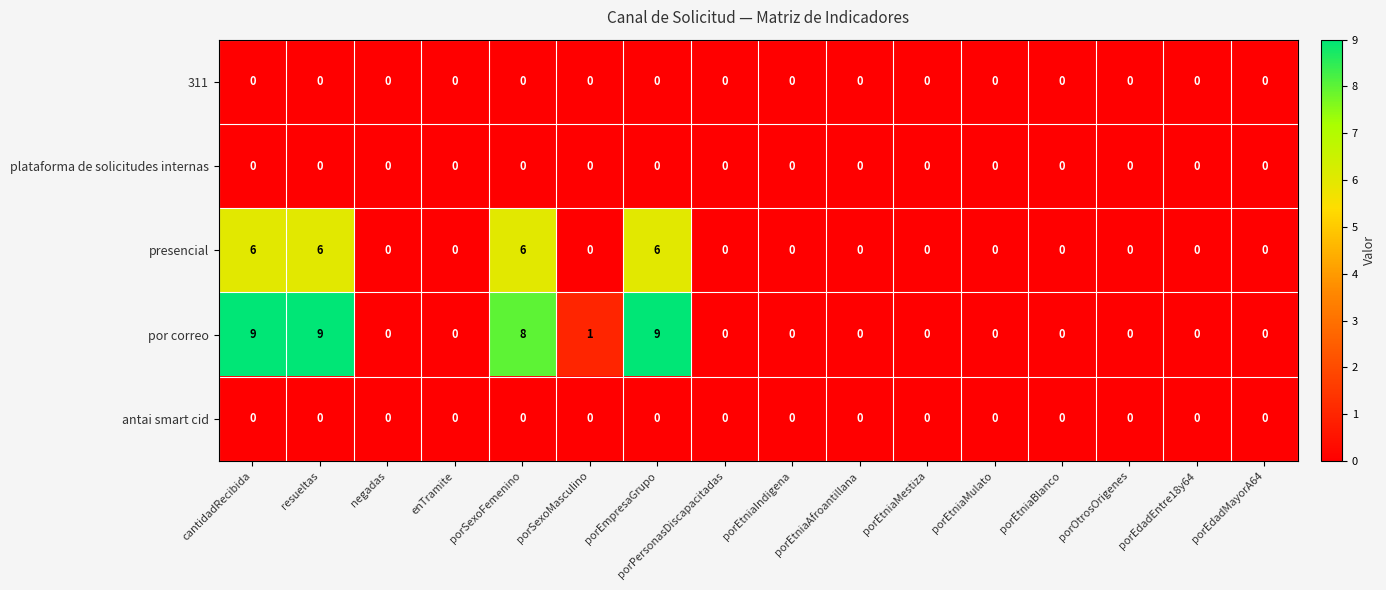

Between resueltas and porSexoFemenino, which series saw the biggest shift?

por correo